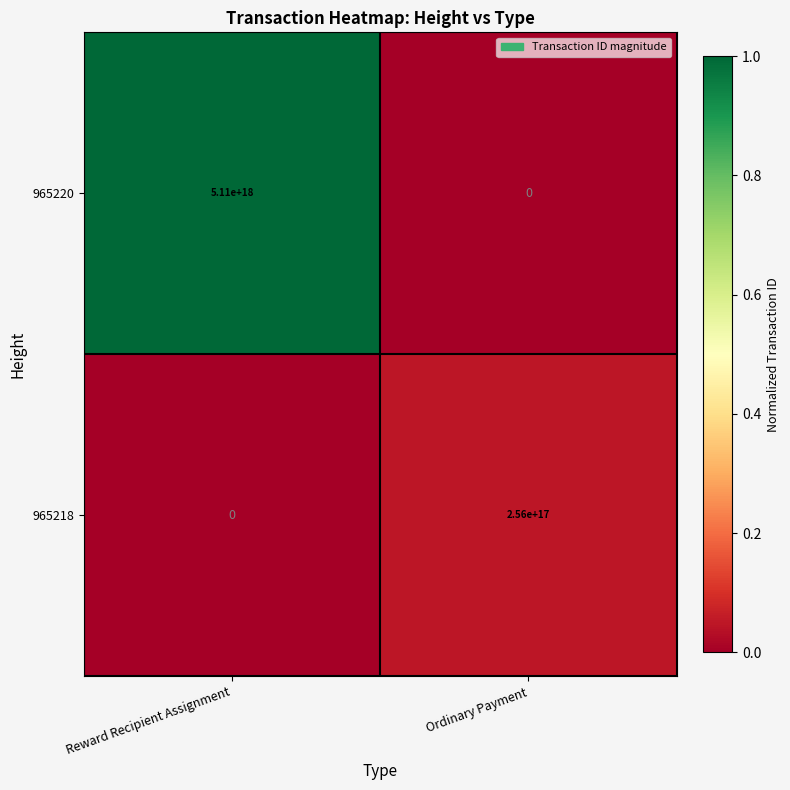

At Reward Recipient Assignment, list the series in order from largest to smallest.

965220, 965218